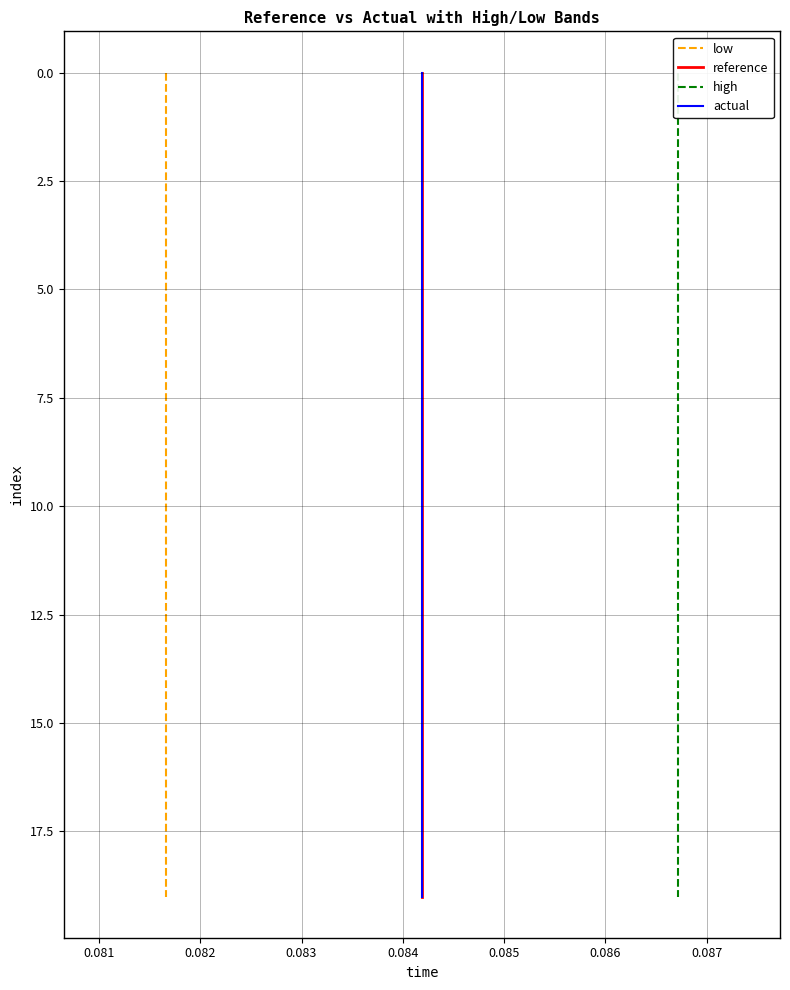

What is the label of the 5th point from the left?

0.084